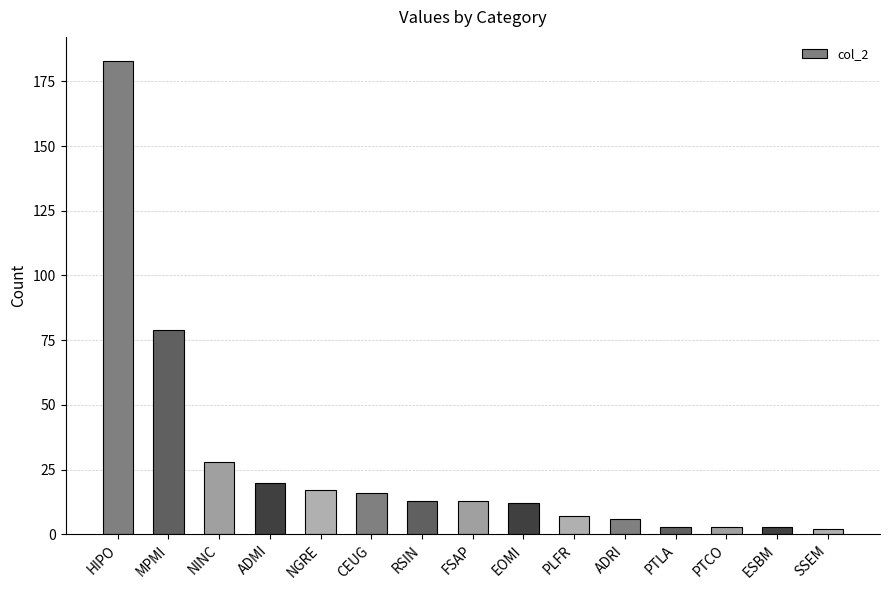

What is the sum of all values?

405